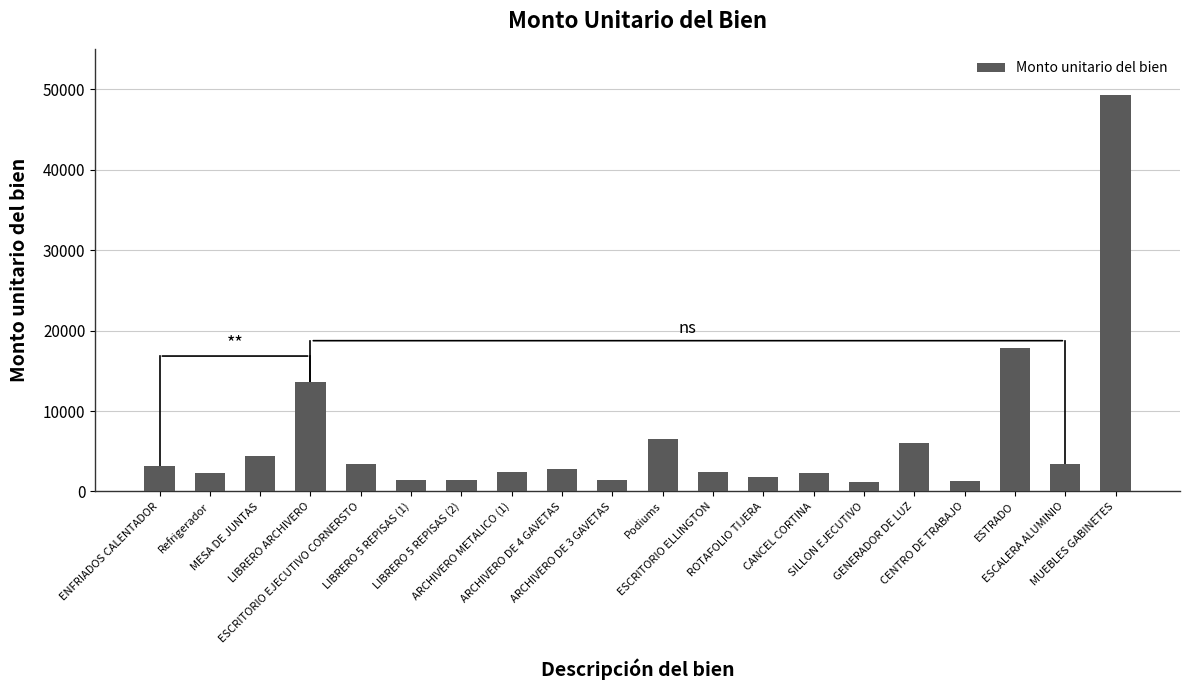

What is the greatest value displayed?

49266.0